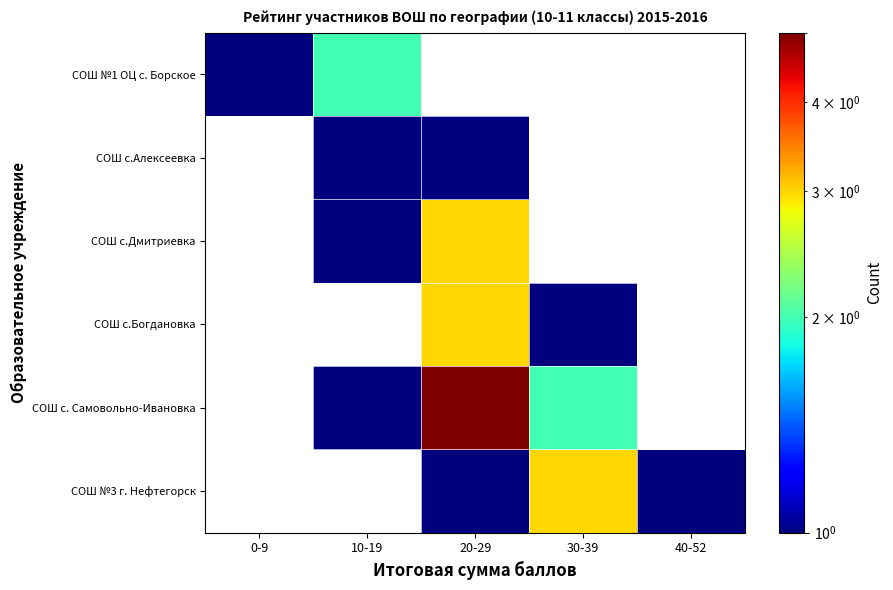

What is the spread (max minus min) of values at 10-19?

2